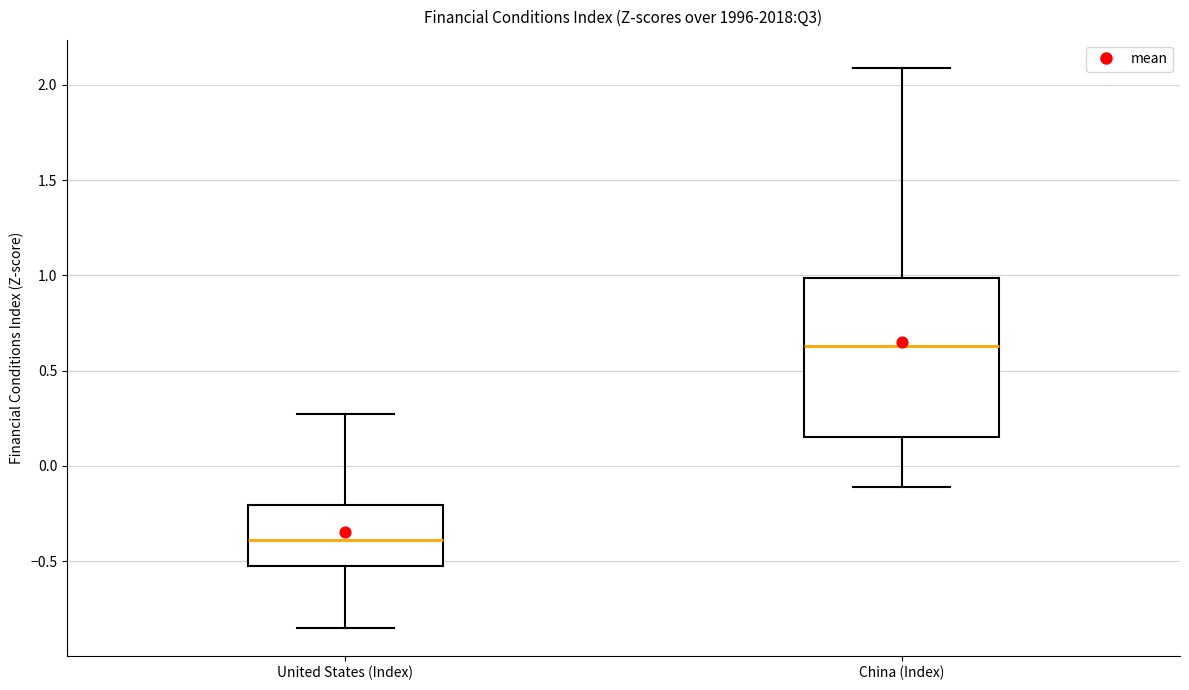

Reading left to right, transcribe this box plot: for each box, give where its median line is, the range the box spans, and where its two whiskers end, as read against the y-axis. The values are not printed on the chart, so give them approximately, as read against the axis.

United States (Index): median -0.40, box -0.50 to -0.20, whiskers -0.85 to 0.25
China (Index): median 0.65, box 0.15 to 1.00, whiskers -0.10 to 2.10